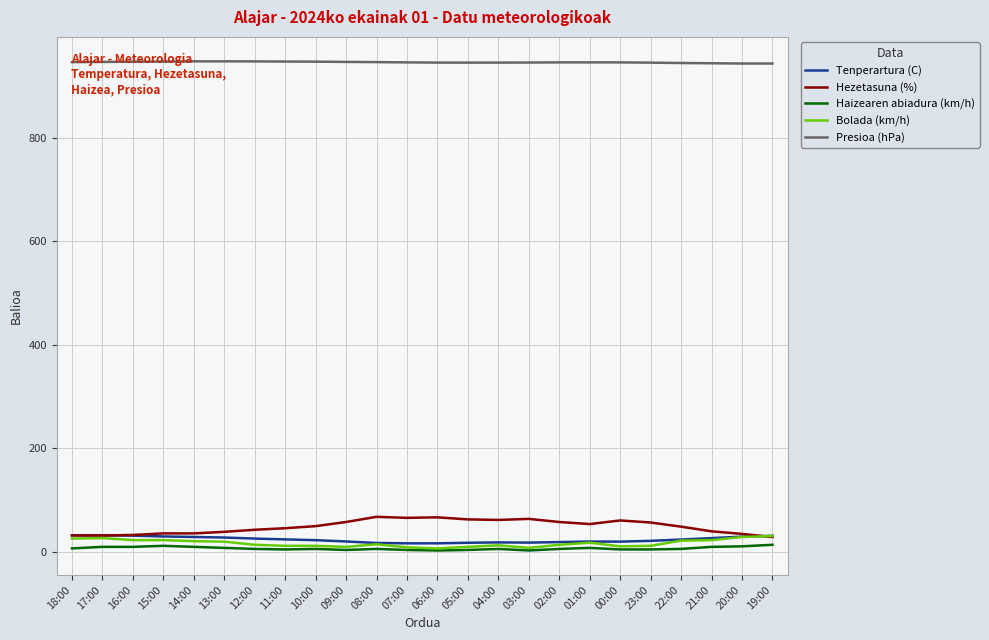

Which series has the largest total across all categories?

Presioa (hPa)